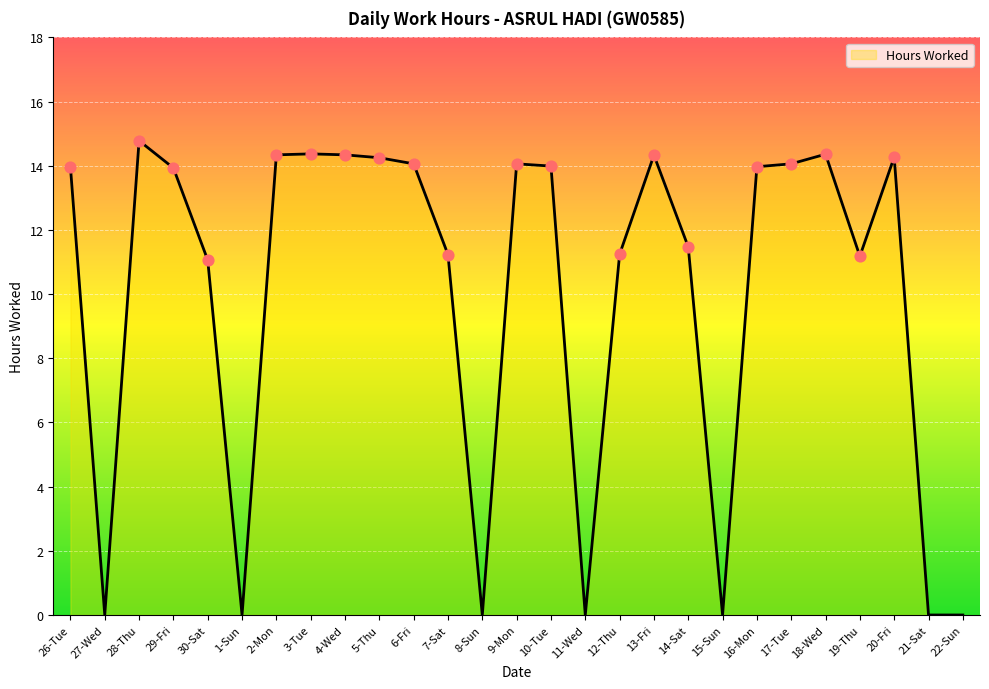

Which has a higher value, 10-Tue or 22-Sun?

10-Tue